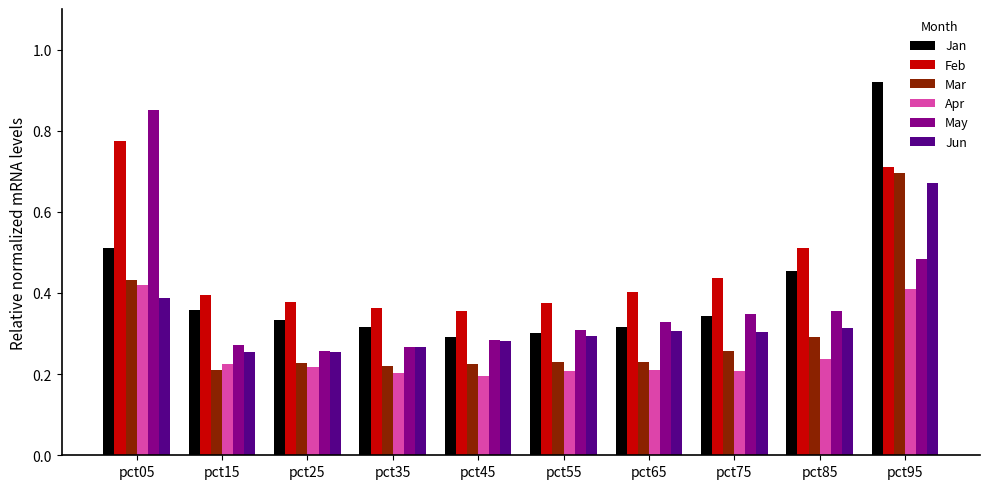

What is the sum of the Mar values at pct85 and pct75?

0.6